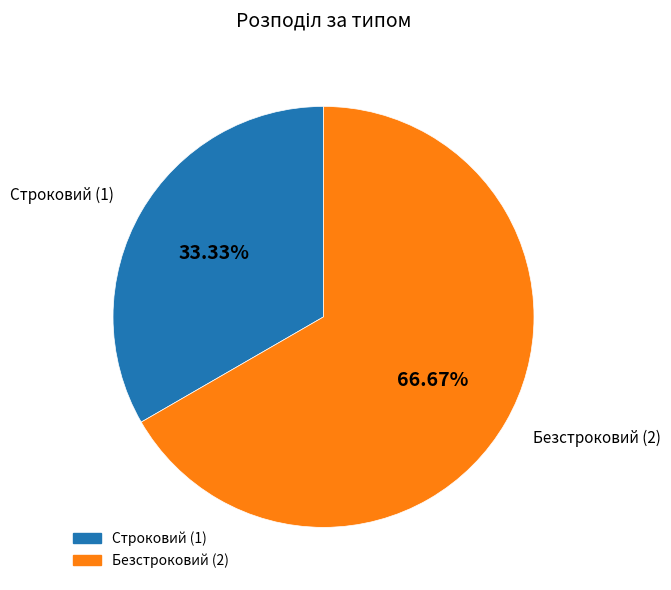

To the nearest percent, what is the combined percentage of Строковий and Безстроковий?

100%